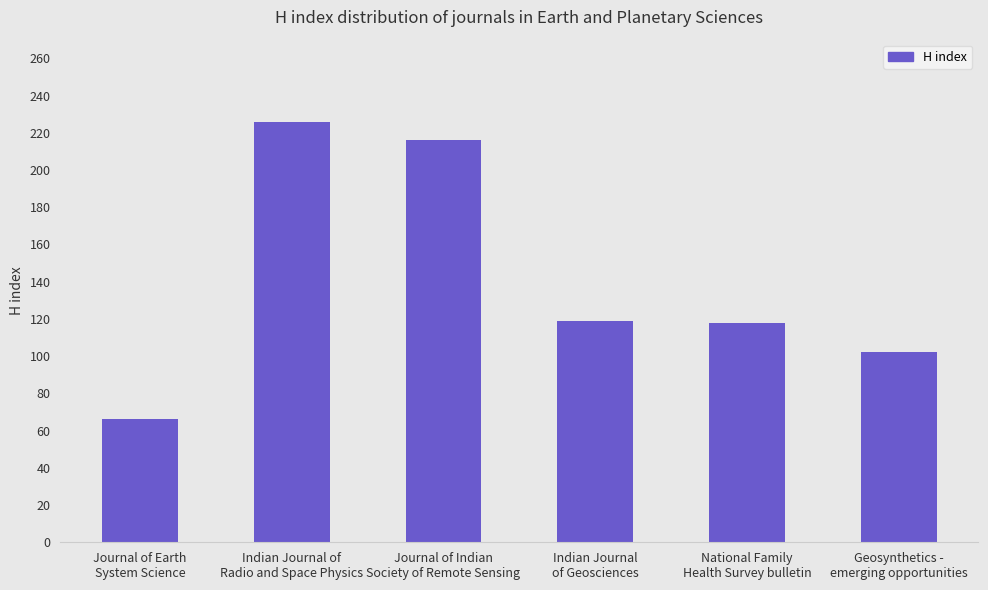

What position from the left is Geosynthetics -
emerging opportunities?

6